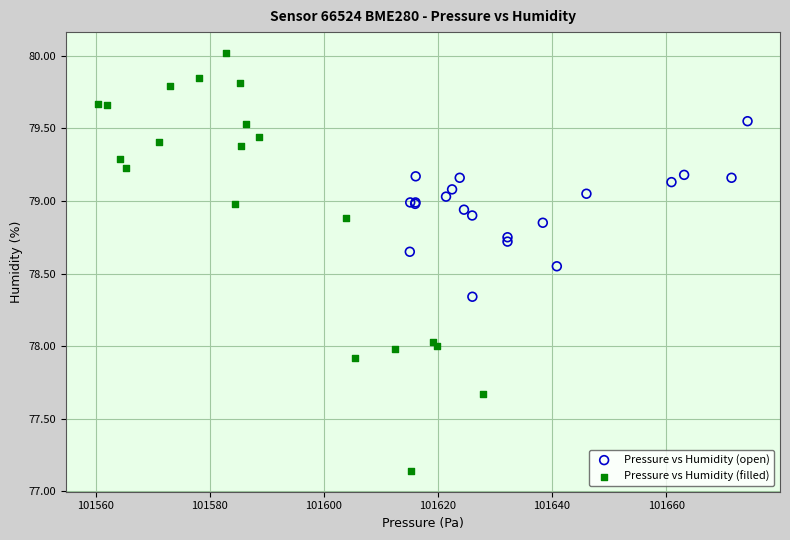

Which series has the widest spread of Y values?

Pressure vs Humidity (filled)